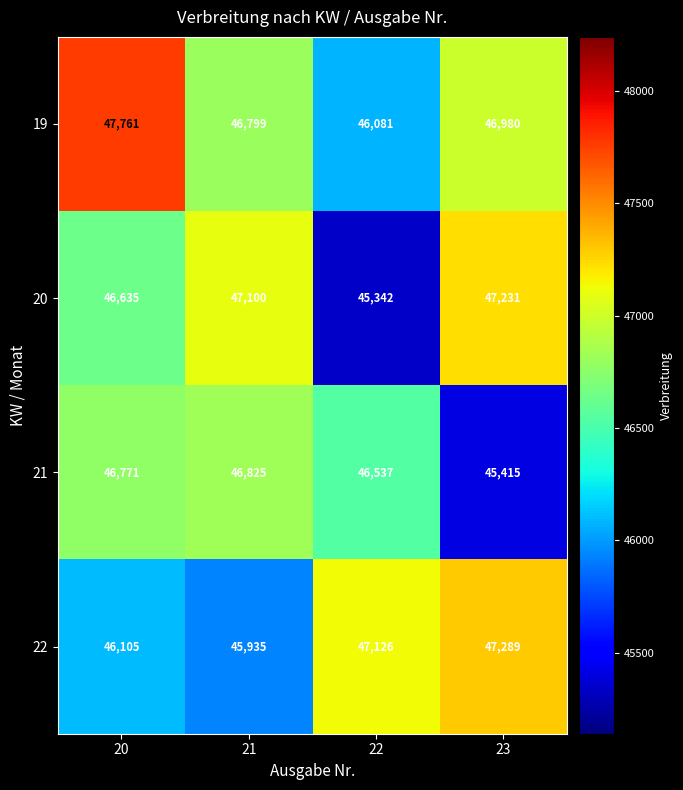

Where is 20 nearest to the value 46286?

20